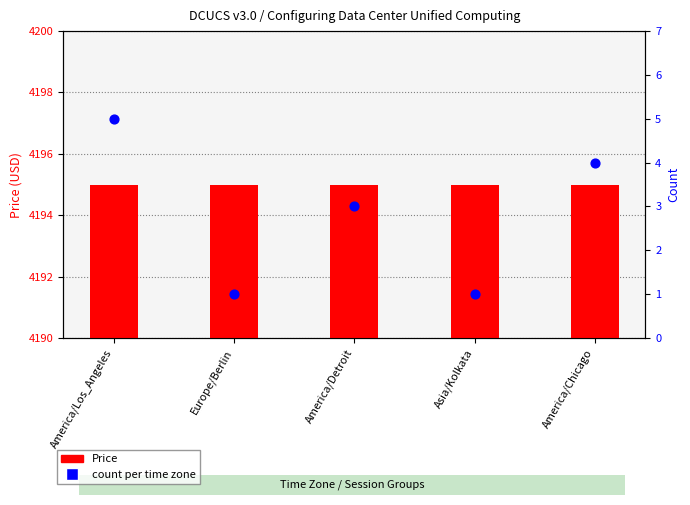

Which series contains the highest Y value?

Price